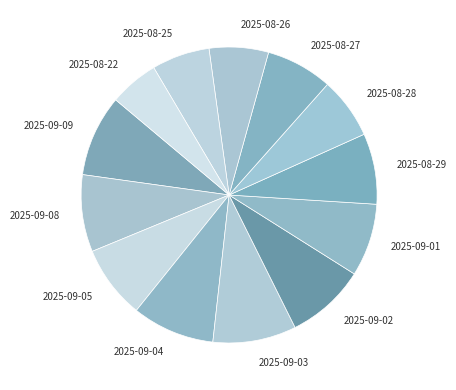

How many segments does this pie chart have?

13